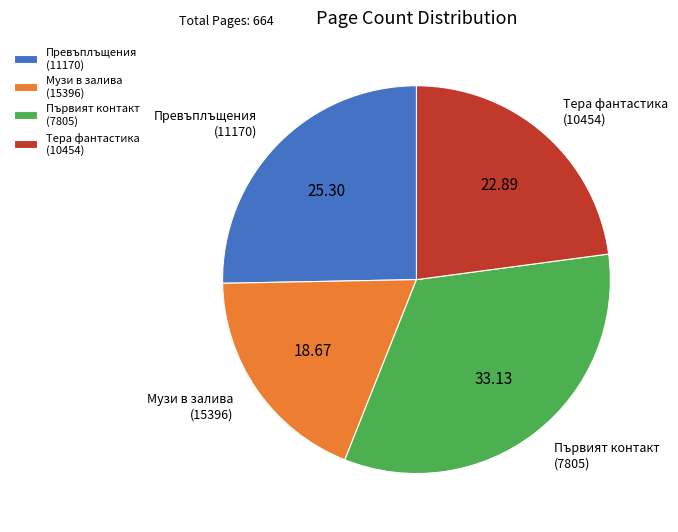

Which slice is the smallest?

Музи в залива (15396)